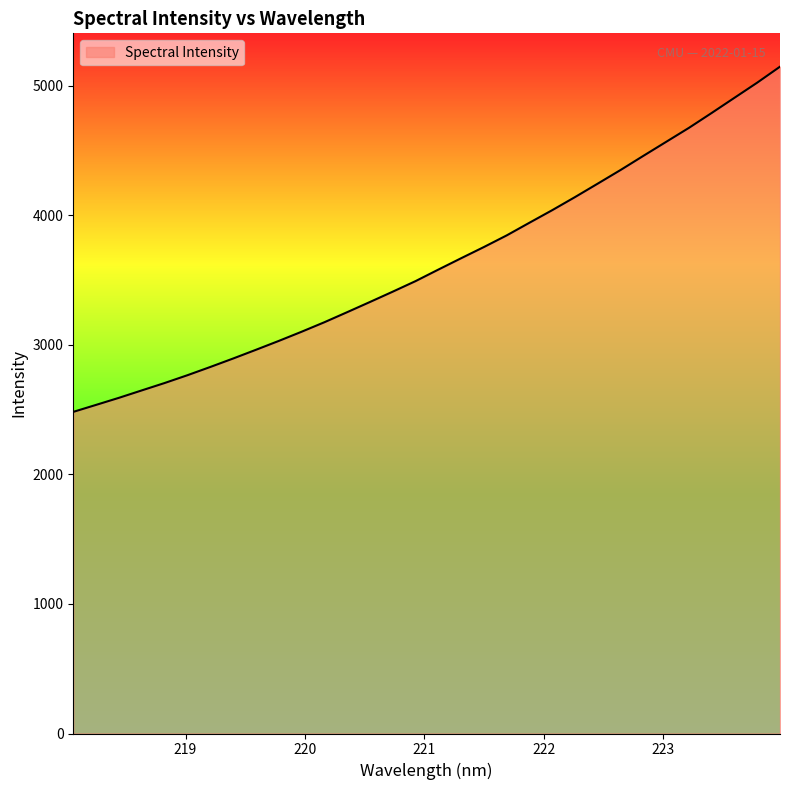

What is the difference between the maximum and minimum values?

2664.5